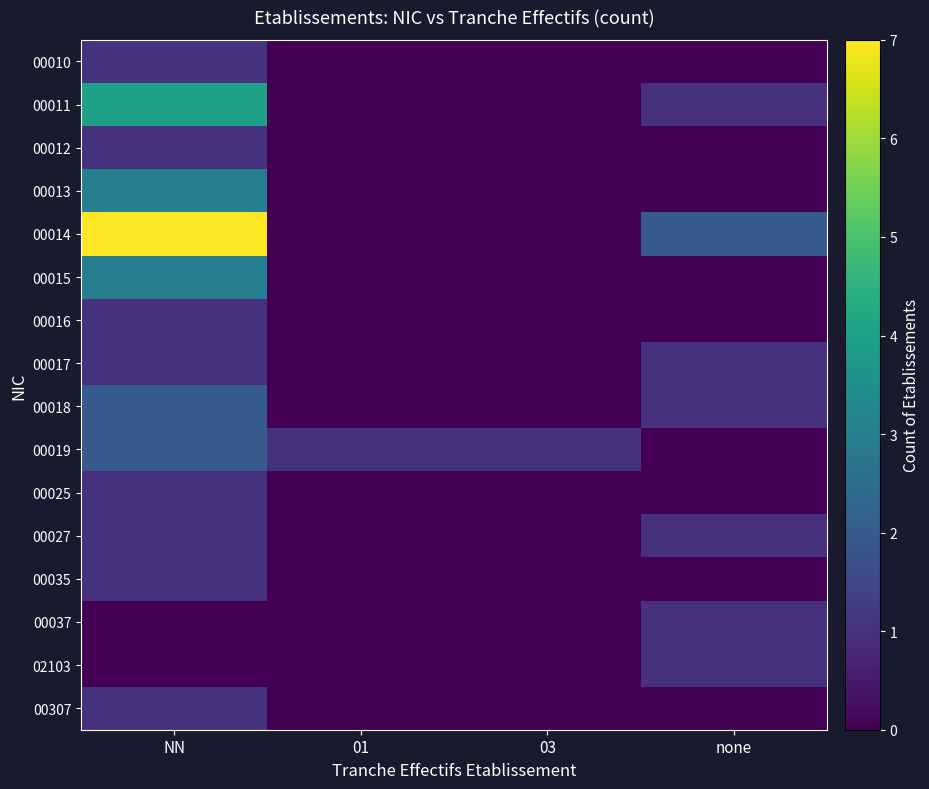

Which series has the largest range (max minus min)?

00014